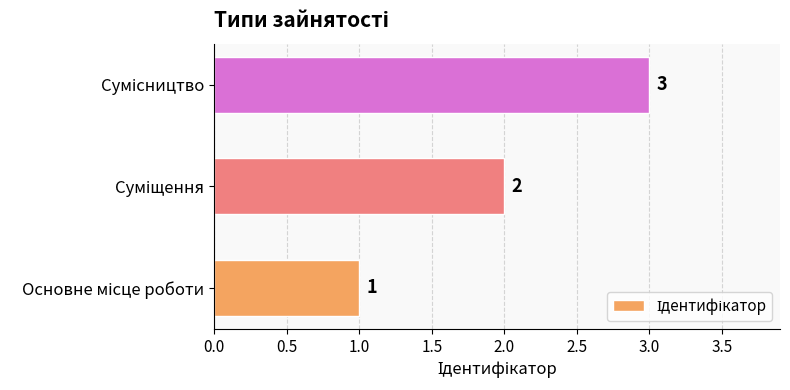

What is the maximum value shown in the chart?

3